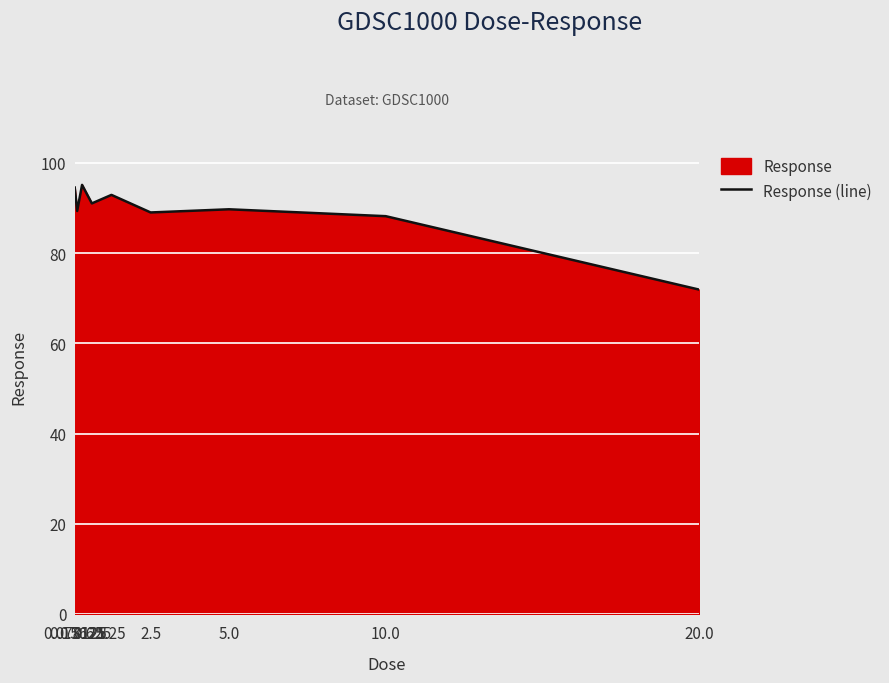

Approximately how many times larger is the value at 10.0 compared to 2.5?

1.0